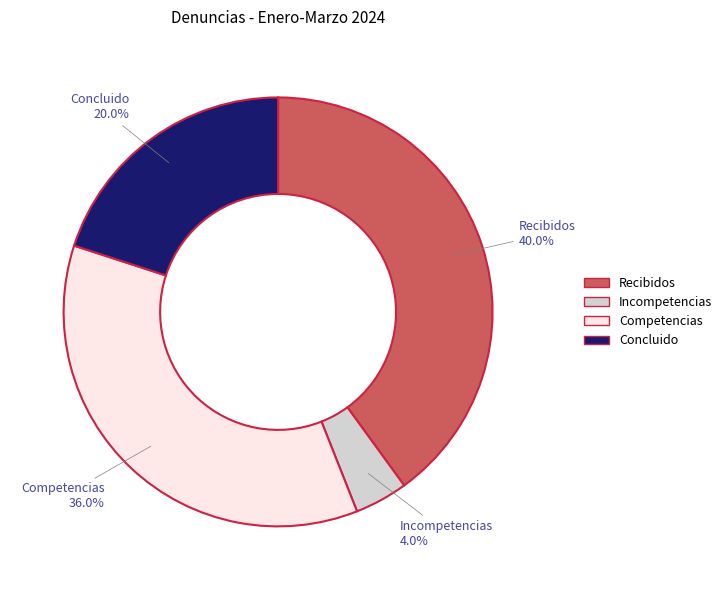

To the nearest percent, what is the combined percentage of Recibidos and Concluido?

60%